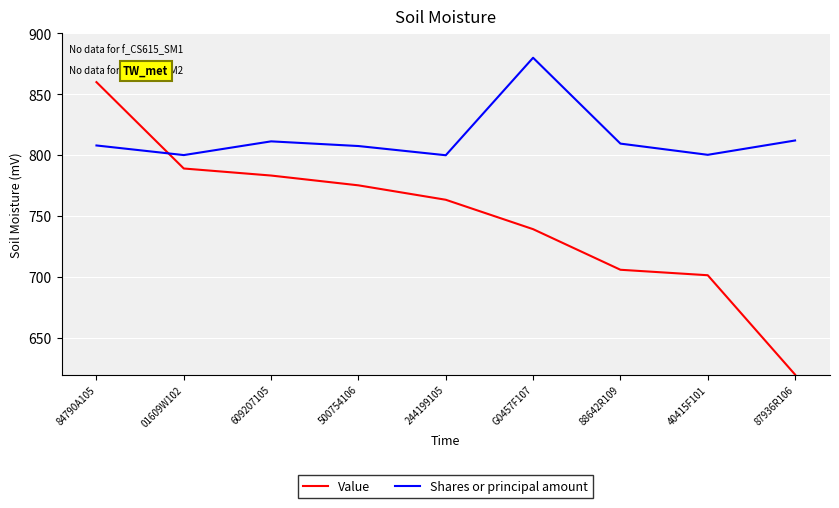

Read the Value value at 500754106.

775.3